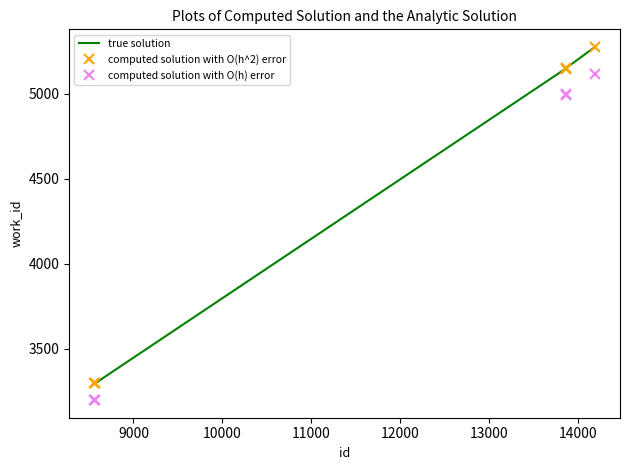

How many distinct data groups are displayed?

3